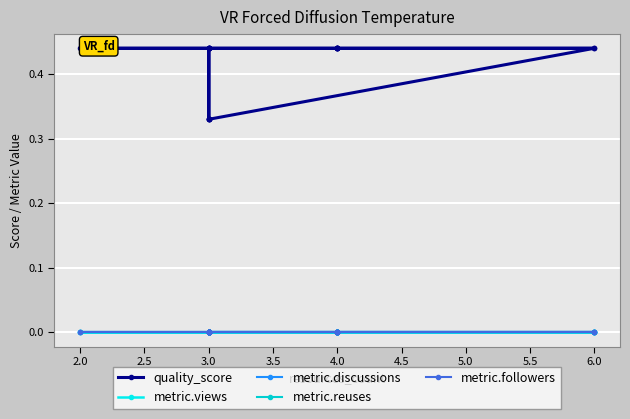

True or false: metric.views and metric.discussions cross at least once.

False